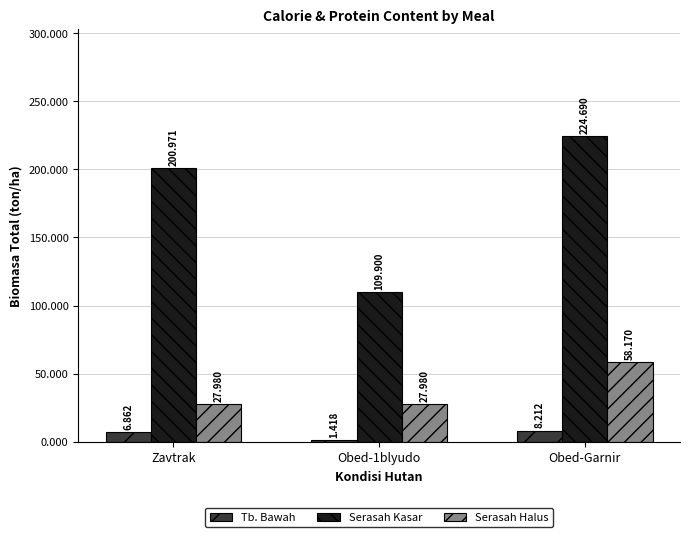

At which label does Tb. Bawah first exceed 6?

Zavtrak